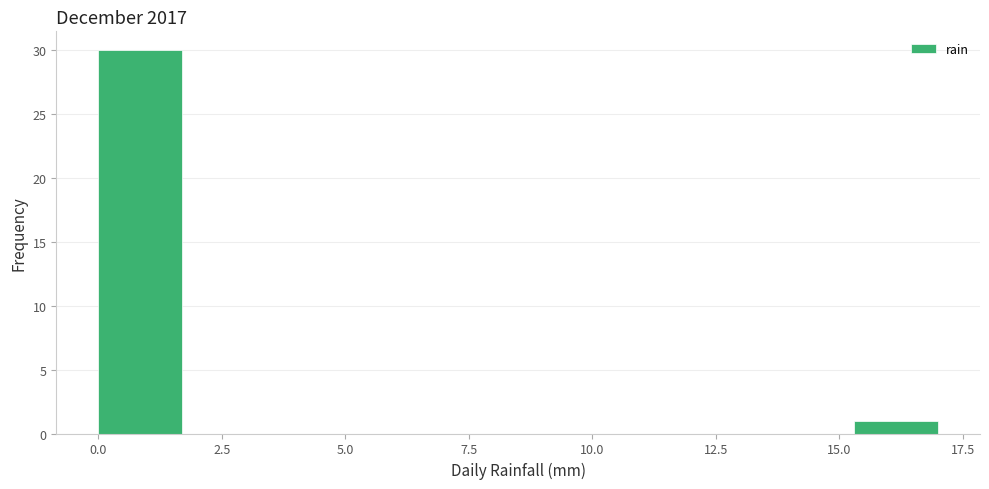

Read against the x-axis, roughly where is the centre of the tallest bar?

1.0